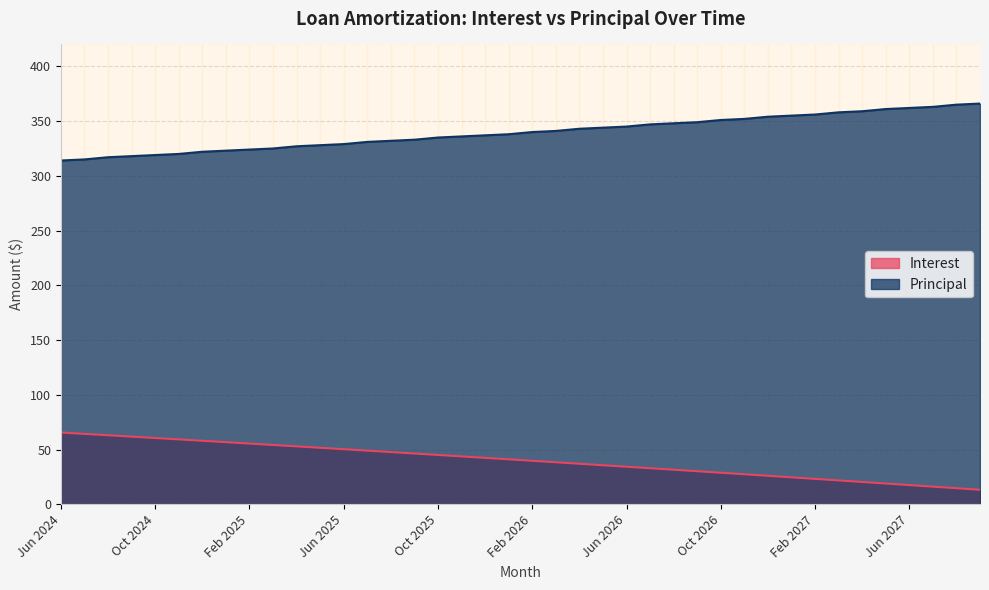

How many lines are shown in the chart?

2